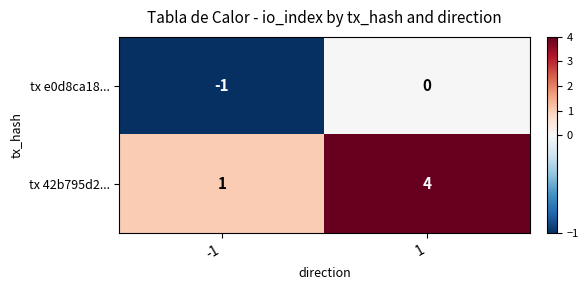

Reading left to right, list all the values displayed in this chart.

tx e0d8ca18...: -1	0
tx 42b795d2...: 1	4